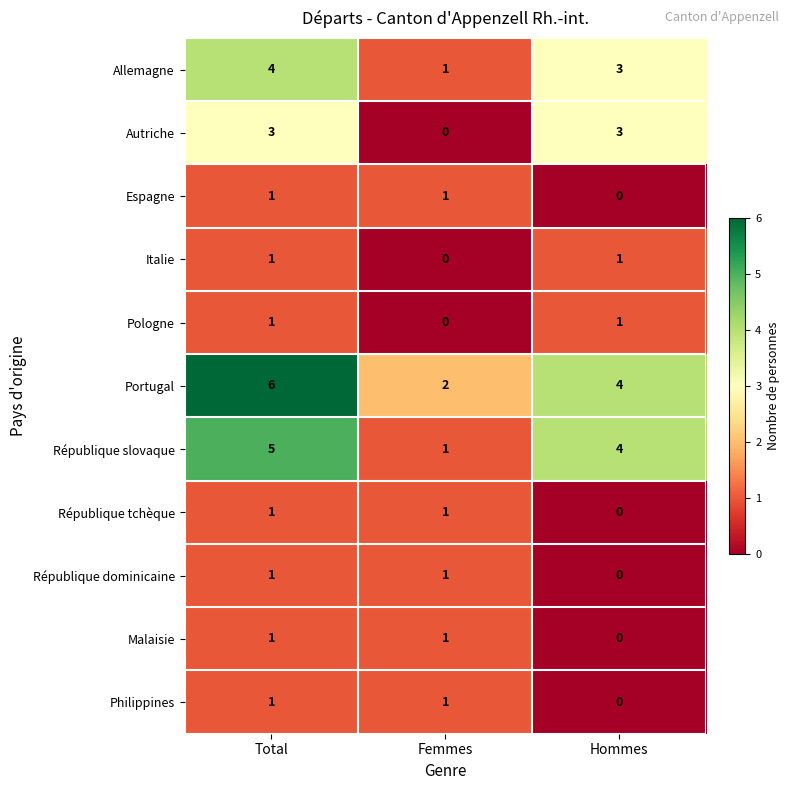

At which category does the chart reach its peak across all series?

Total